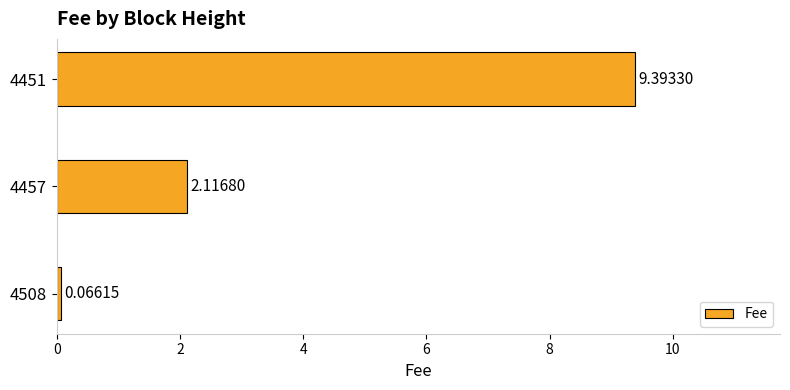

What is the sum of all values?

11.6